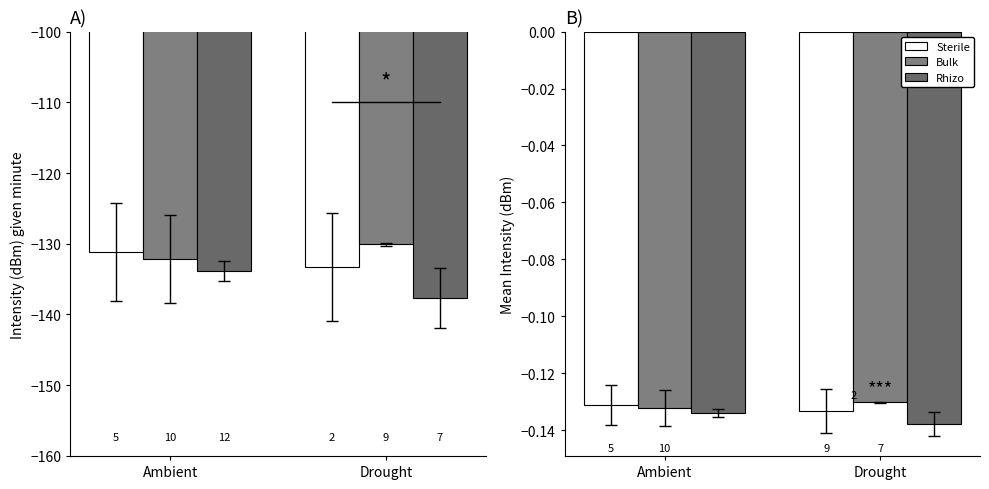

Count the number of categories in the chart.

2